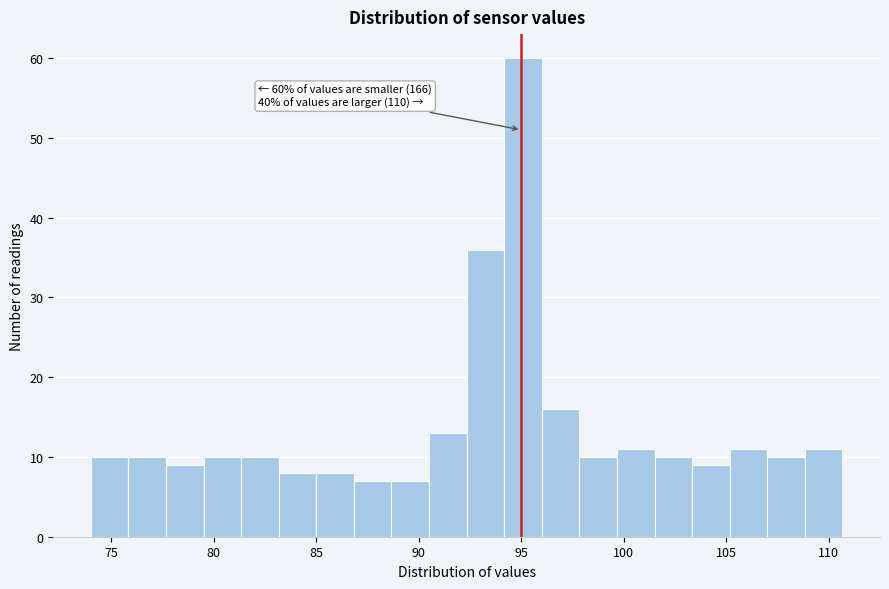

Around what value on the x-axis is the tallest bar? Give the approximate position of its centre, as read against the axis.

95.0